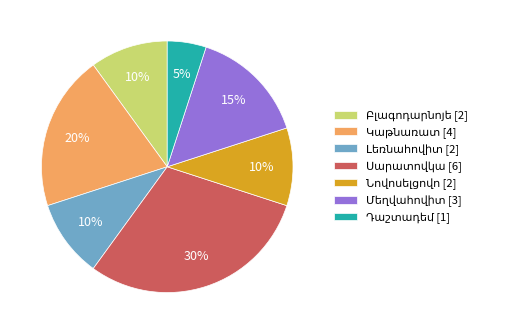

To the nearest percent, what is the difference between the largest and smallest slice percentages?

25%